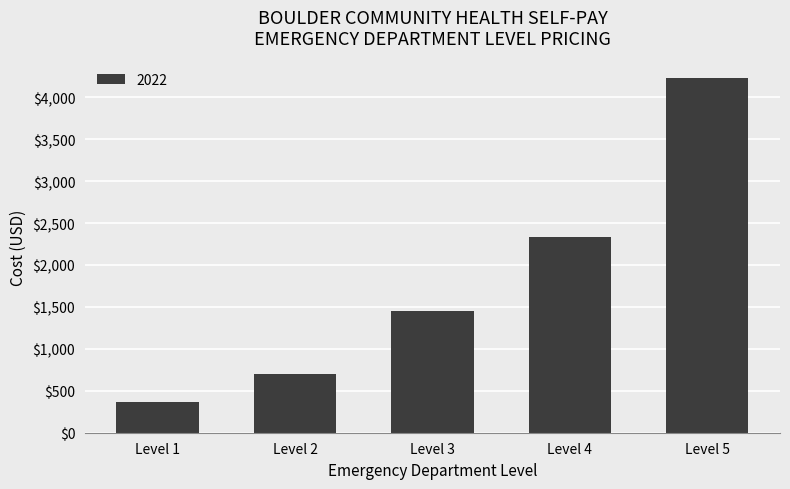

List the labels in order of value, largest first.

Level 5, Level 4, Level 3, Level 2, Level 1